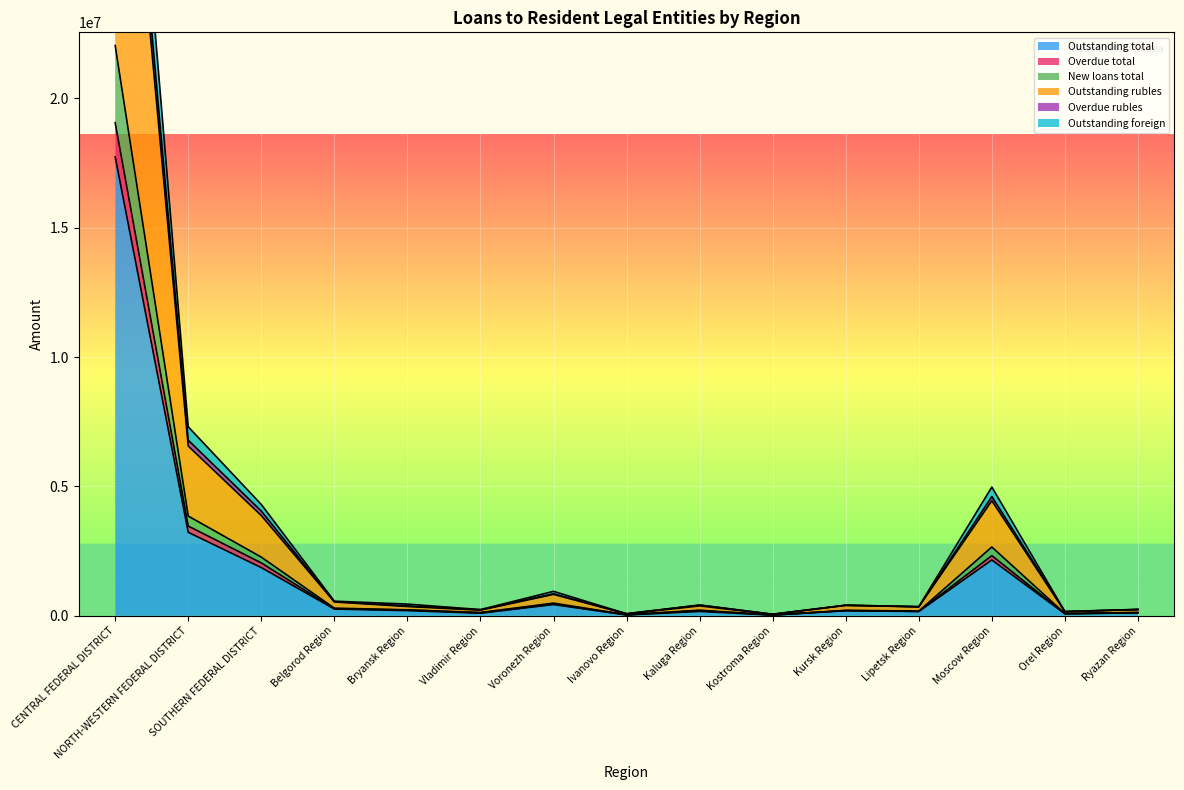

Where is Overdue rubles nearest to the value 20531703?

NORTH-WESTERN FEDERAL DISTRICT